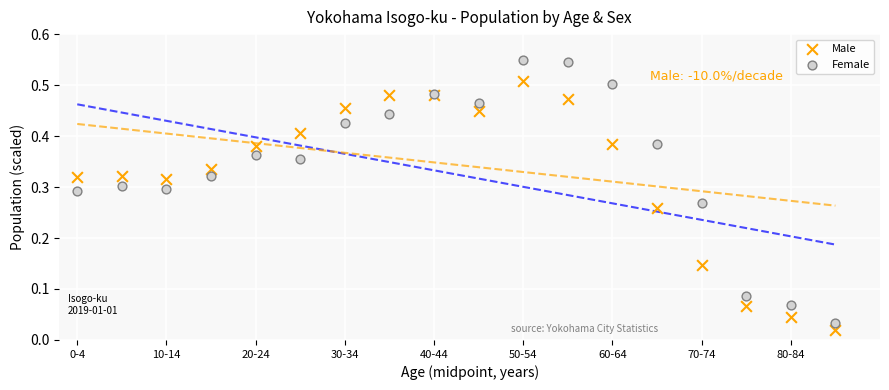

What is the X range (max minus min) for the scatter plot?

85.0